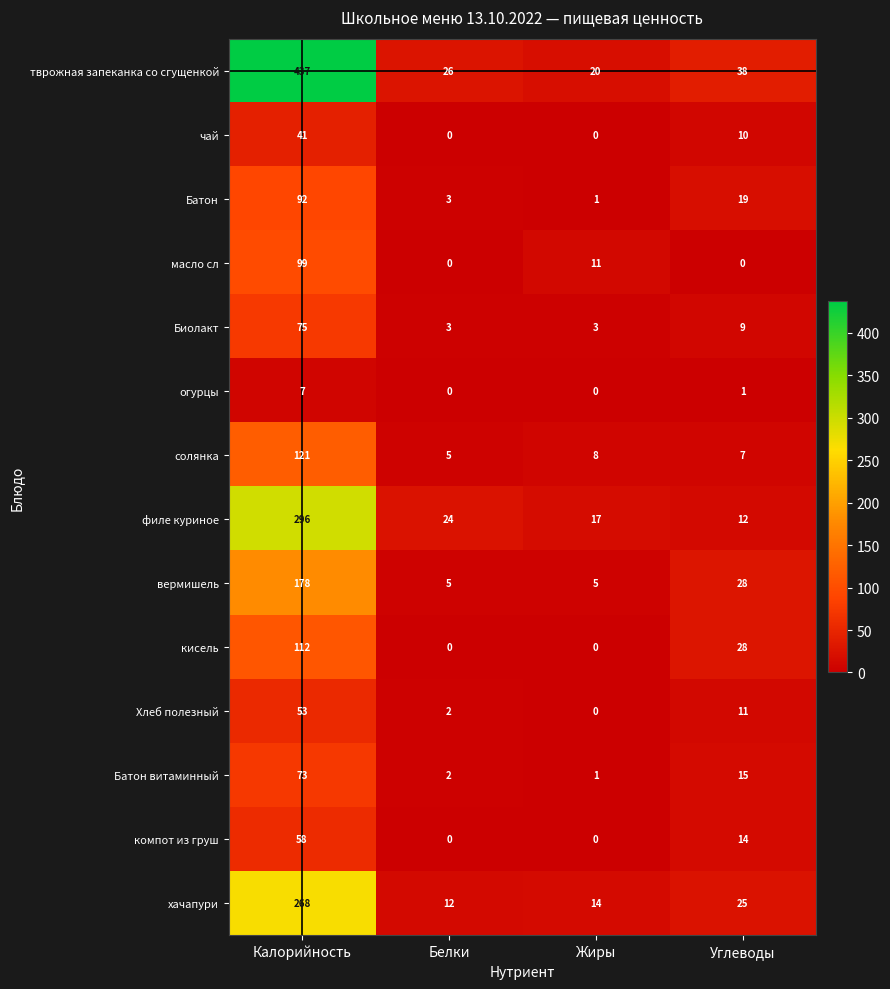

Which series has the widest spread of values?

тврожная запеканка со сгущенкой